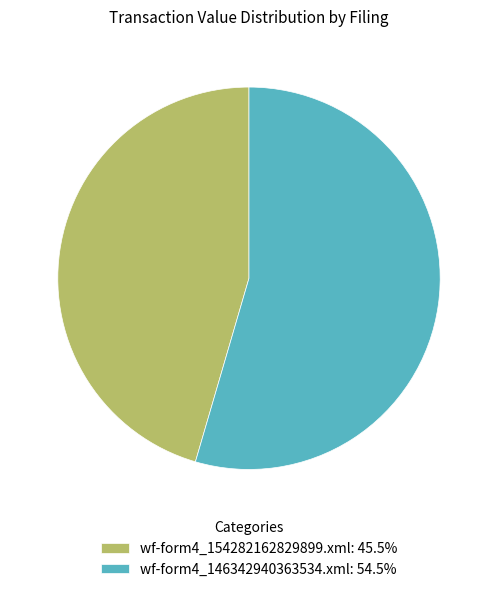

What is the largest slice in the pie chart?

wf-form4_146342940363534.xml